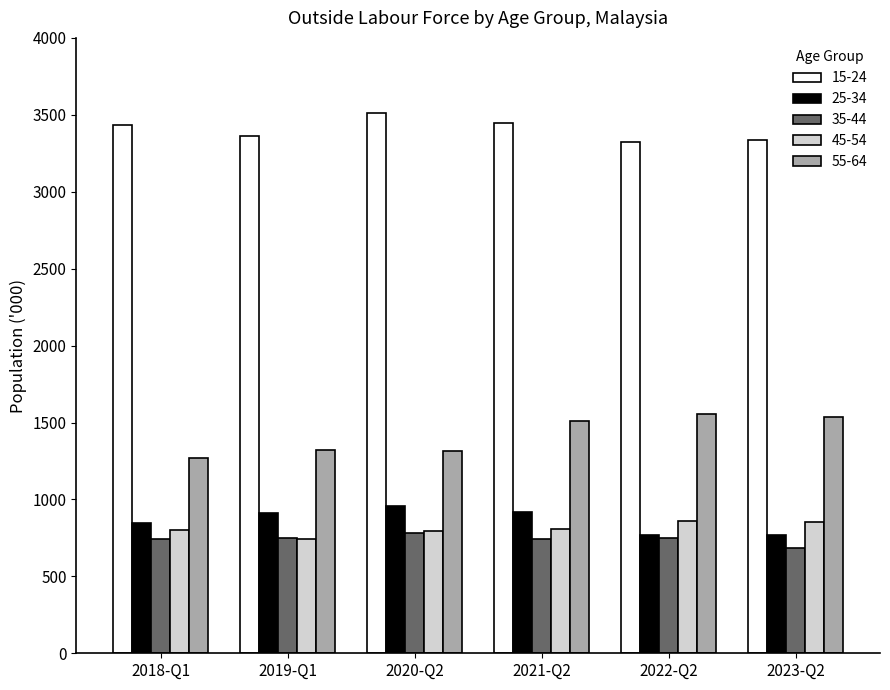

What is the average value of the 15-24 series?

3402.1